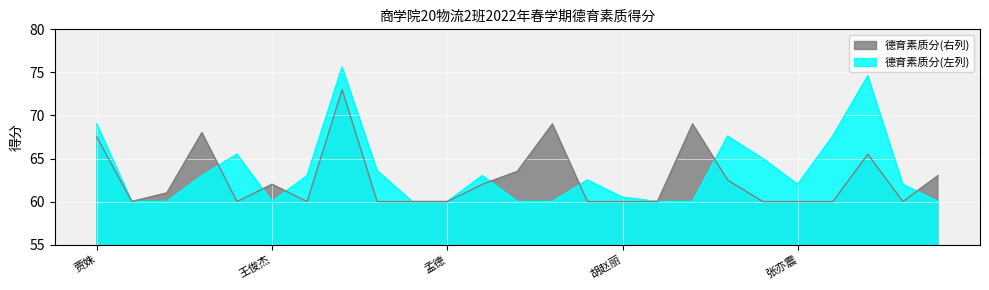

What is the label of the 21st point from the left?

张亦震